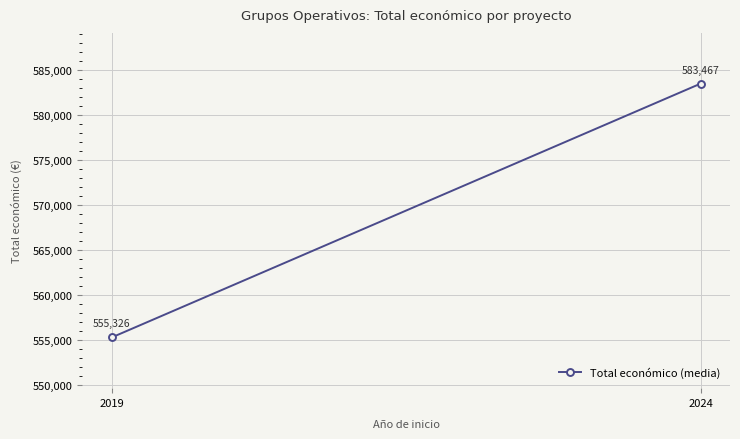

List the labels in order of value, largest first.

2024, 2019